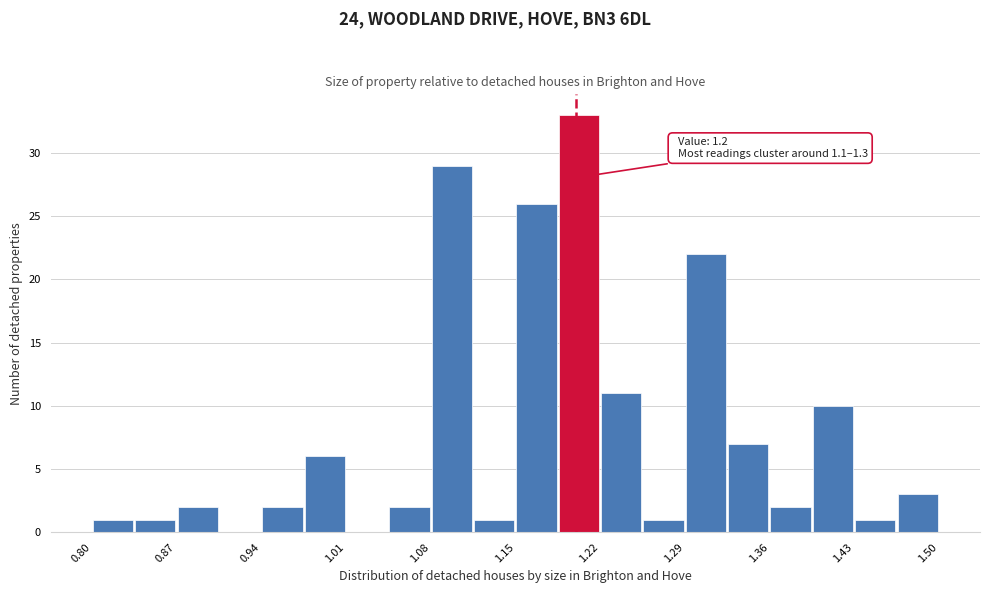

Around what value on the x-axis is the tallest bar? Give the approximate position of its centre, as read against the axis.

1.20